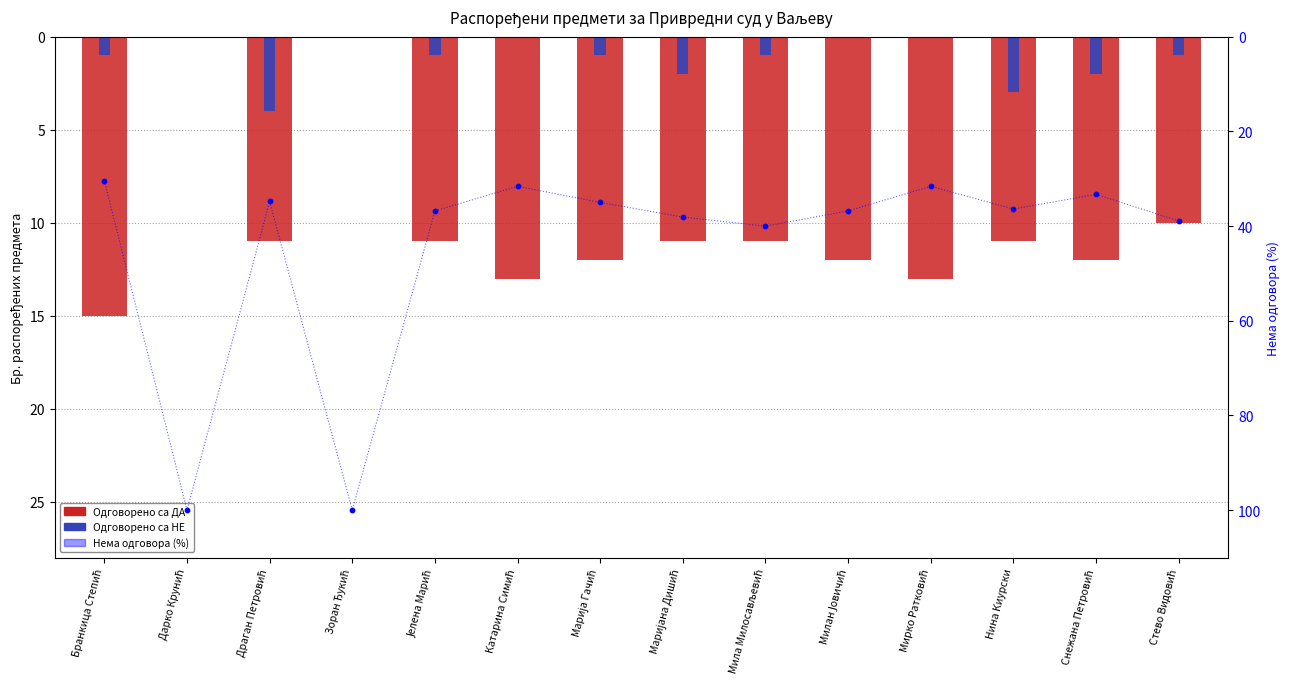

Is the value of Нема одговора (%) at Мила Милосављевић greater than the value of Одговорено са ДА at Дарко Крунић?

Yes